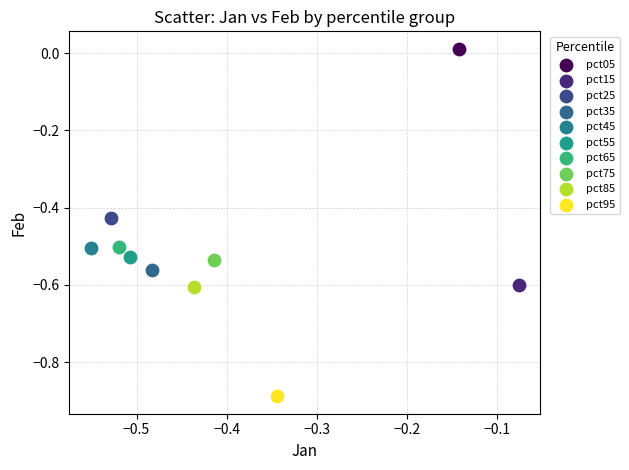

What are all the series names shown in the legend?

pct05, pct15, pct25, pct35, pct45, pct55, pct65, pct75, pct85, pct95